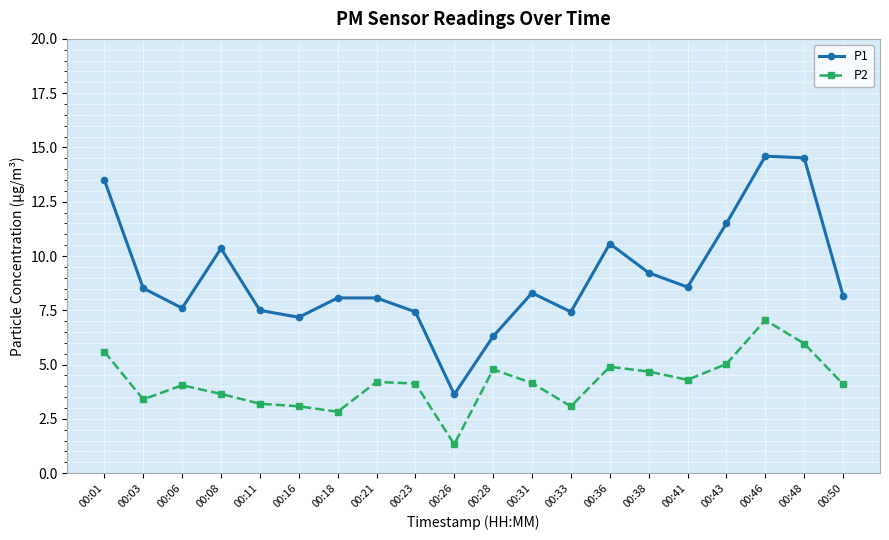

At which category does the chart reach its minimum across all series?

00:26